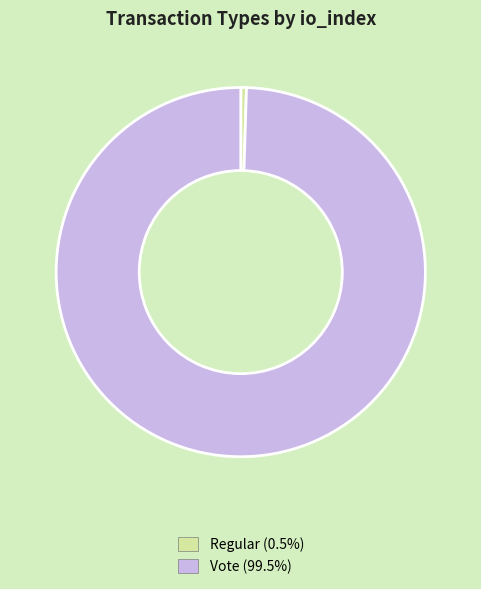

Which has a higher value, Regular or Vote?

Vote